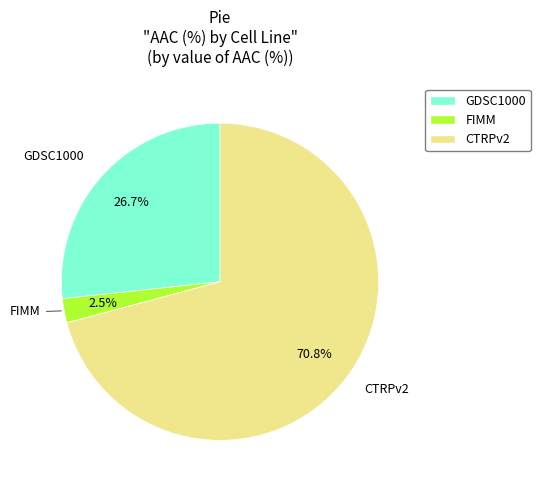

Rank the categories by value from lowest to highest.

FIMM, GDSC1000, CTRPv2